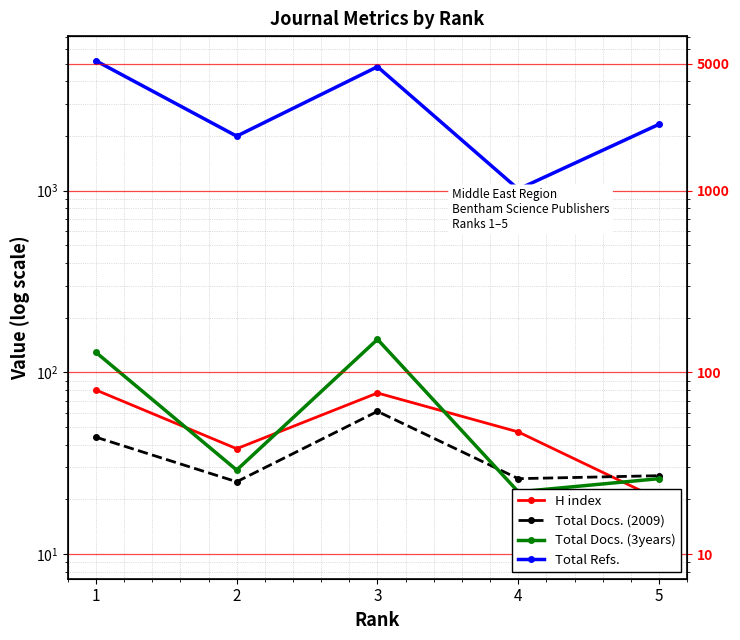

Is it true that Total Docs. (2009) equals 27 at 5?

True